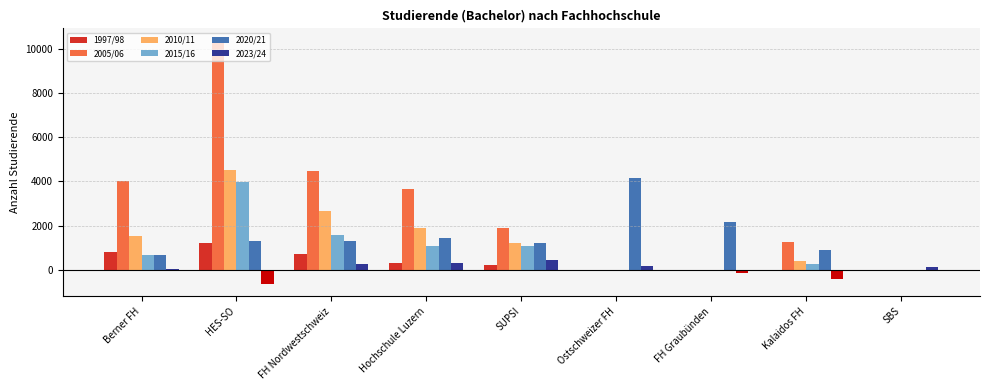

The 2005/06 series shows 0 at Ostschweizer FH. True or false?

True